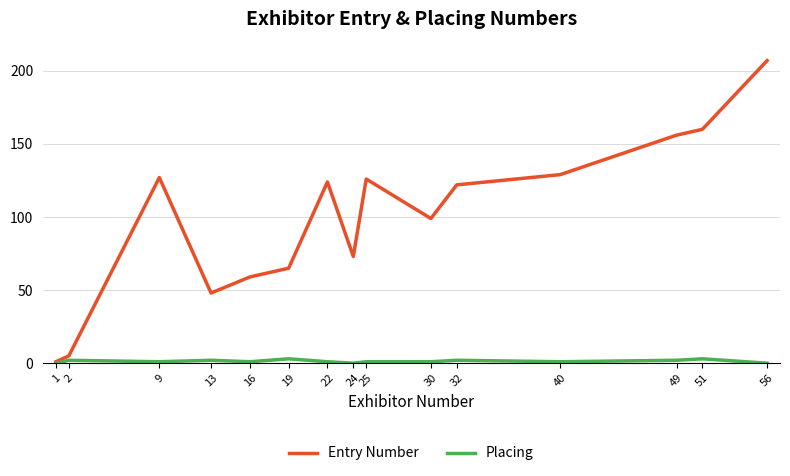

Which label corresponds to the largest value in the chart?

56